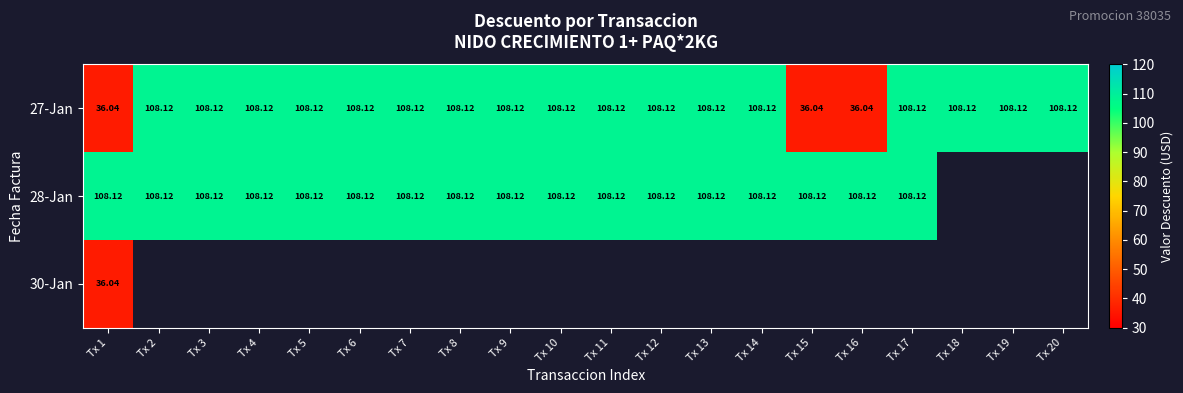

Read the 27-Jan value at Tx 16.

36.0